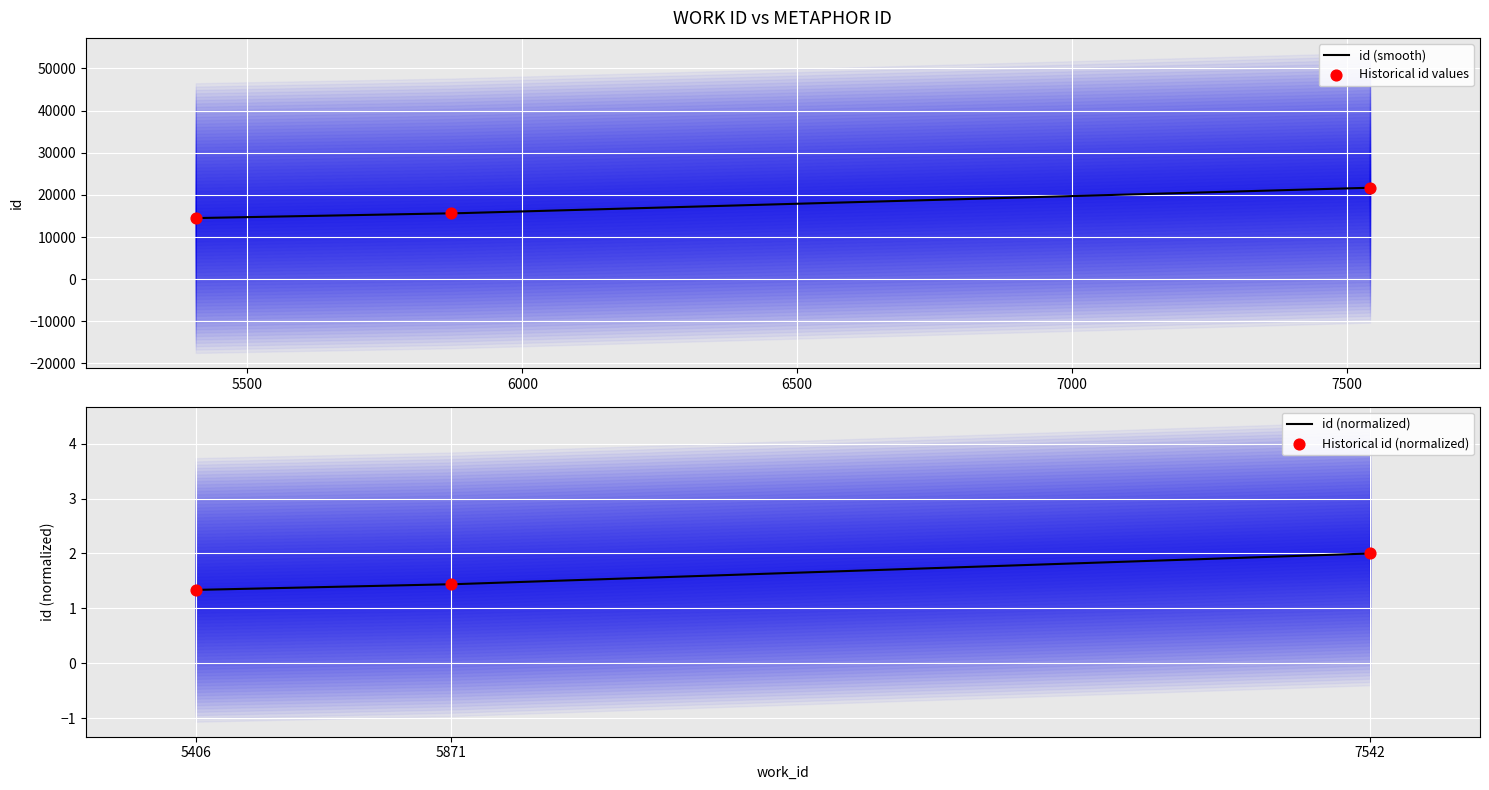

Approximately how many times larger is the value at 7542 compared to 5871?

1.4